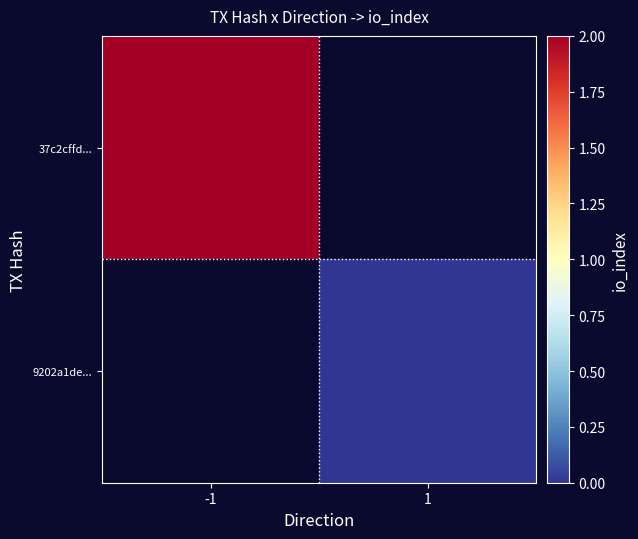

At which category does the chart reach its minimum across all series?

1